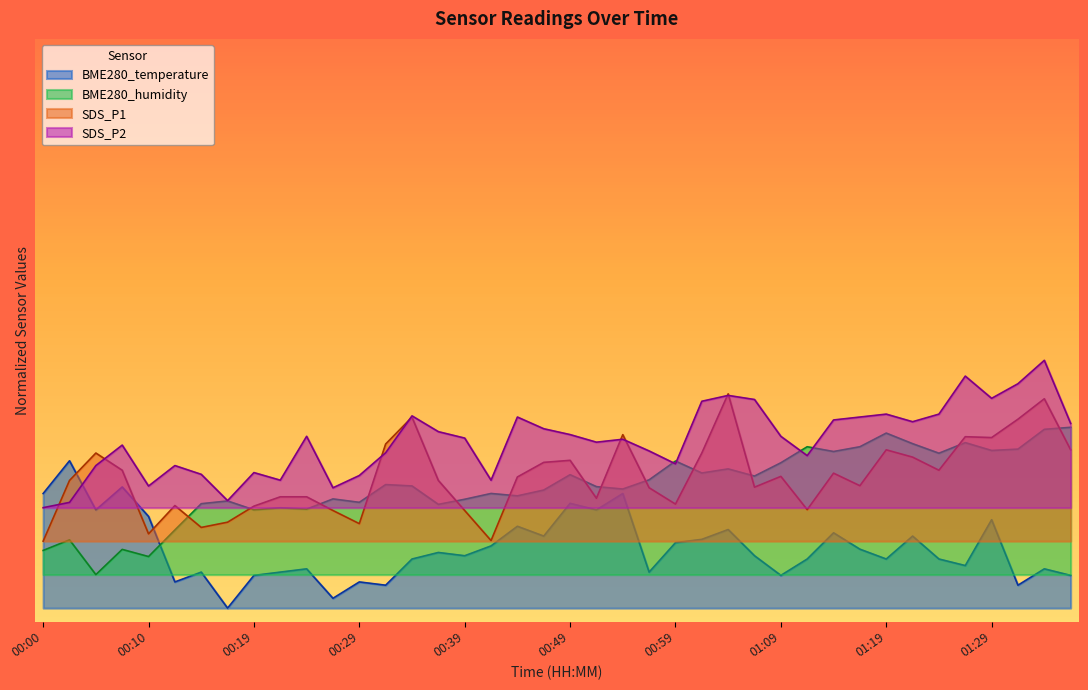

List the labels in order of SDS_P2 value, smallest first.

00:00, 00:02, 00:17, 00:27, 00:10, 00:22, 00:42, 00:29, 00:15, 00:19, 00:05, 00:12, 00:59, 01:12, 00:32, 00:56, 00:07, 00:51, 00:54, 00:39, 00:24, 01:09, 00:49, 00:37, 00:46, 01:37, 01:22, 01:14, 00:44, 01:16, 00:34, 01:19, 01:24, 01:01, 01:06, 01:29, 01:04, 01:32, 01:27, 01:34